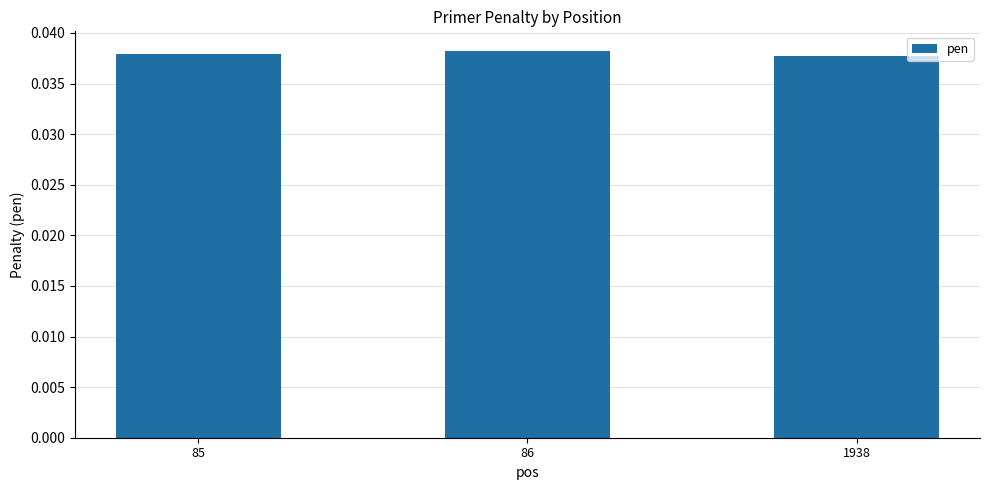

The chart shows a value of 0.1 at 85. True or false?

False